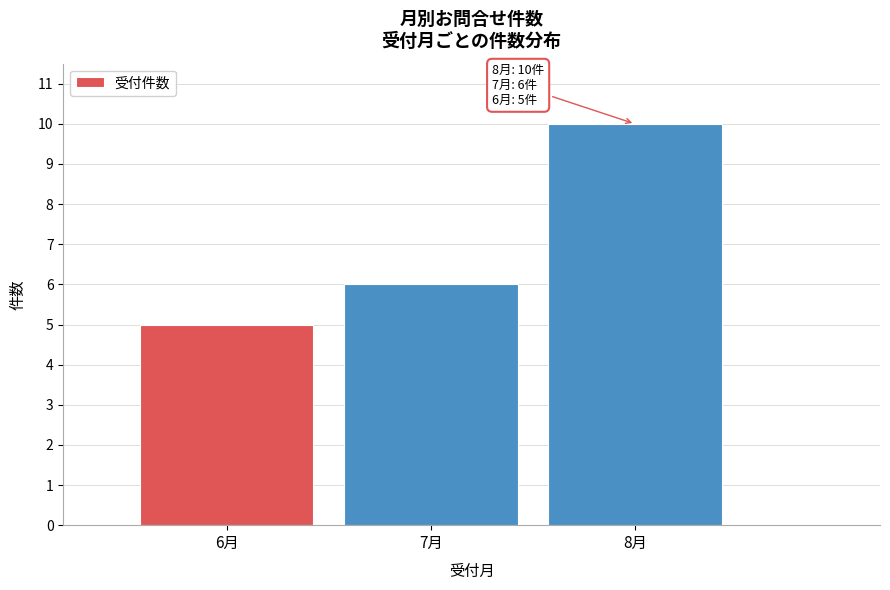

Reading left to right, extract all data points from this chart.

6月=5	7月=6	8月=10